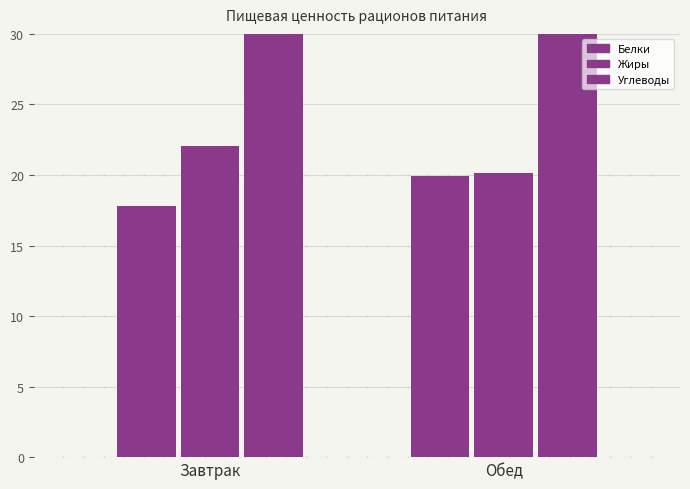

Is the value of Белки at Завтрак greater than the value of Углеводы at Обед?

No